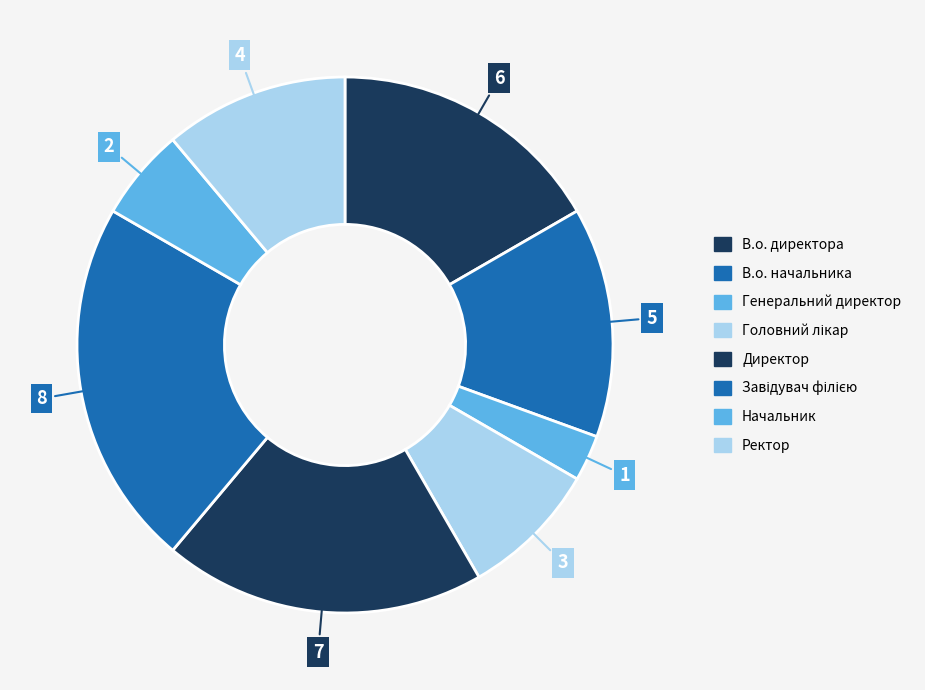

How many segments does this pie chart have?

8